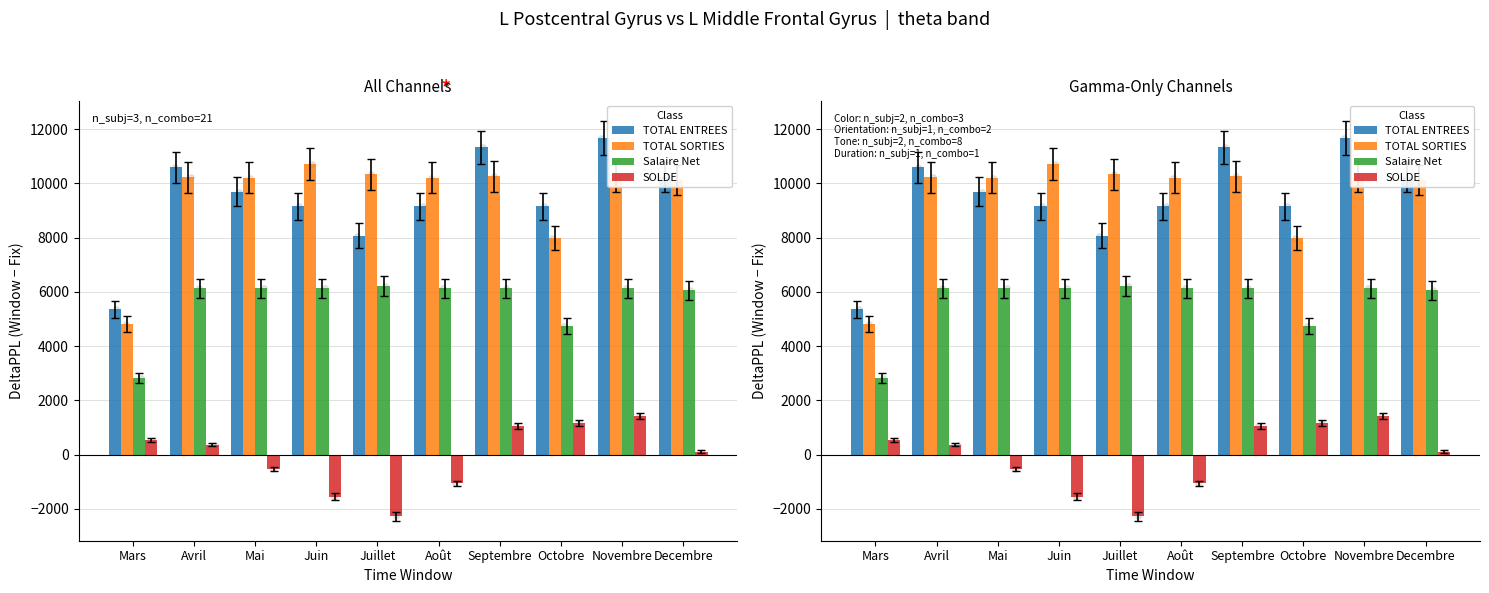

What is the total value across all series at Mai?

25522.2